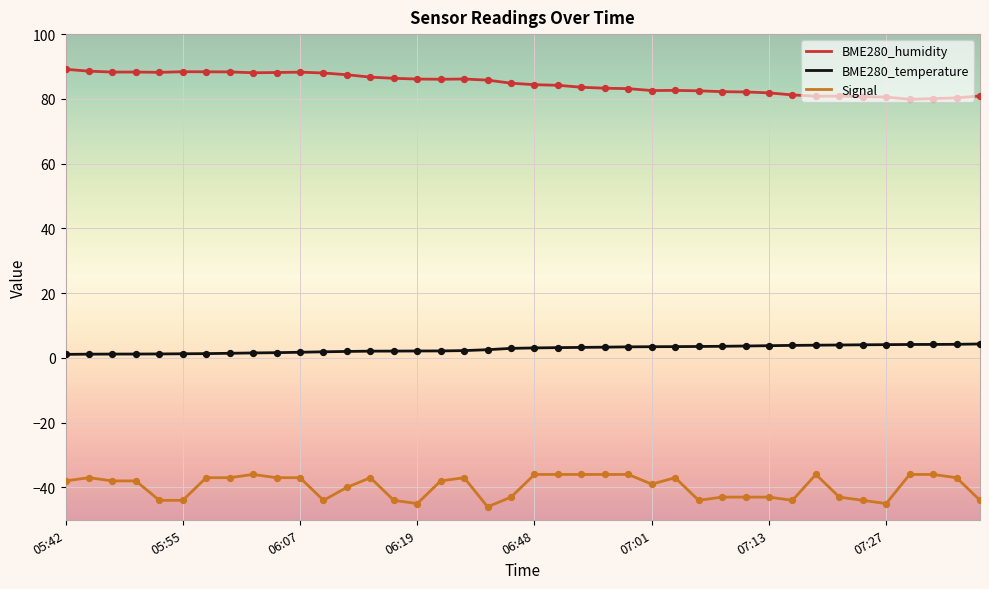

List the series in order of their overall mean, lowest first.

Signal, BME280_temperature, BME280_humidity